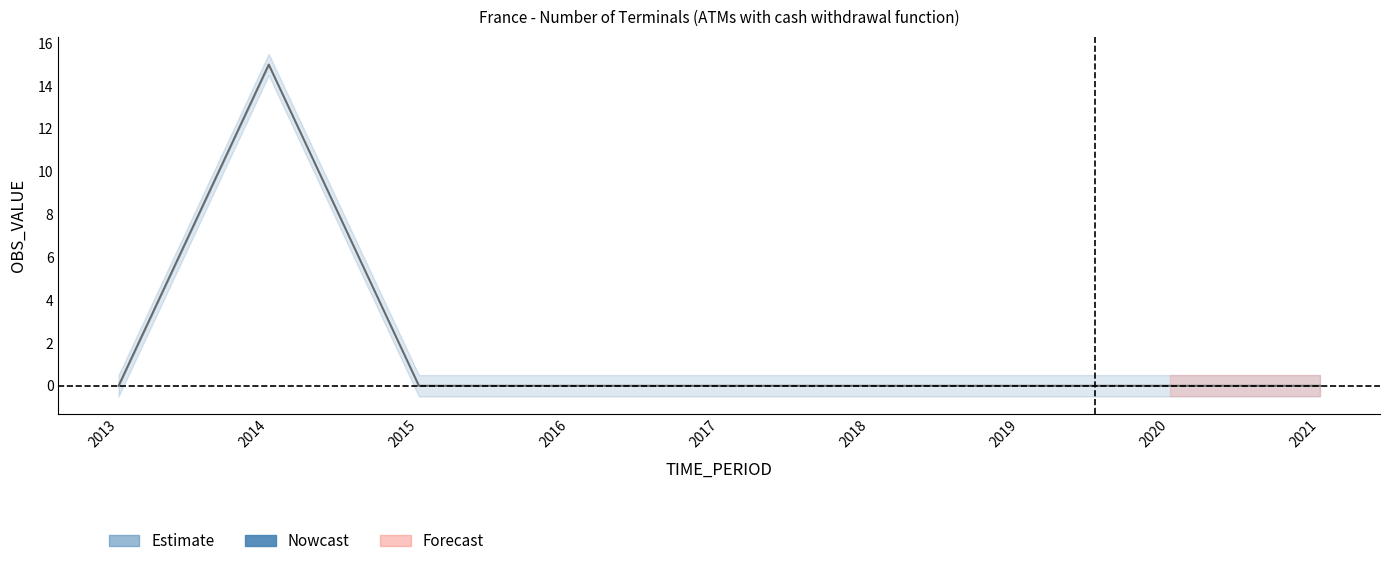

Does the chart display data point markers on the line(s)?

No